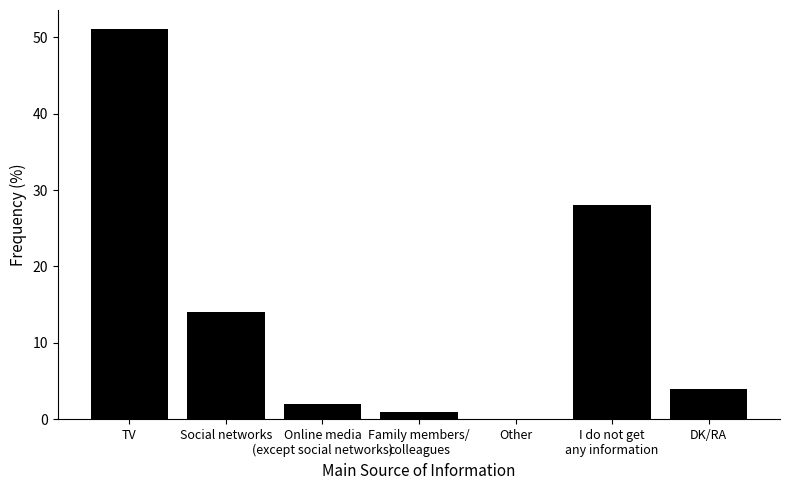

Which label corresponds to the largest value in the chart?

TV